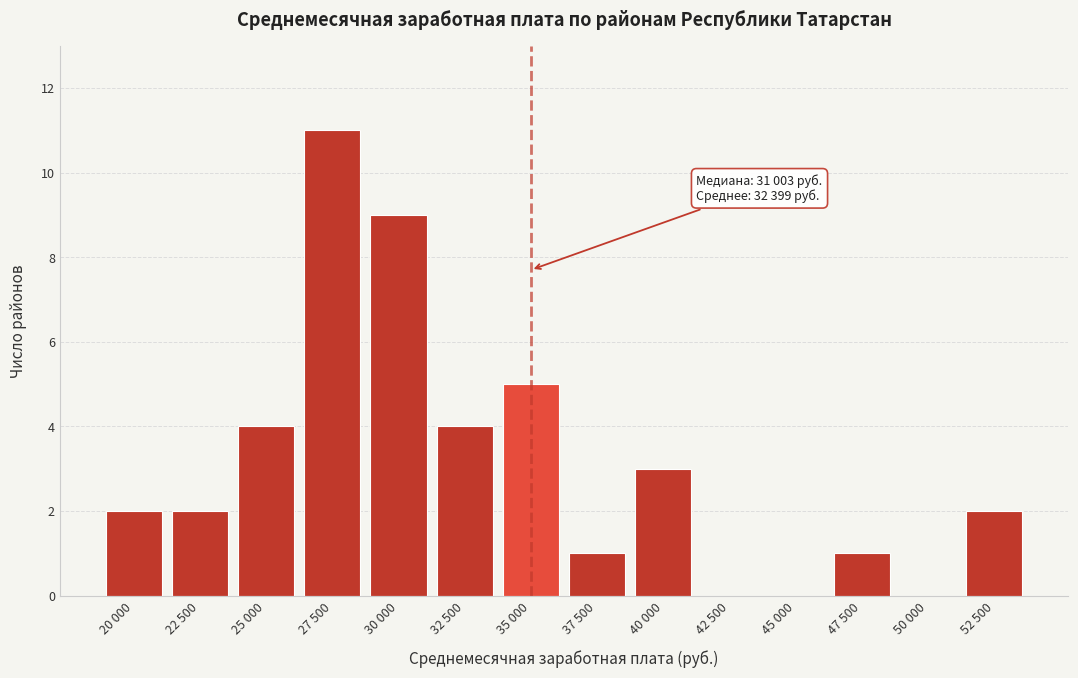

Reading left to right, list all the values displayed in this chart.

20 000=2	22 500=2	25 000=4	27 500=11	30 000=9	32 500=4	35 000=5	37 500=1	40 000=3	42 500=0	45 000=0	47 500=1	50 000=0	52 500=2